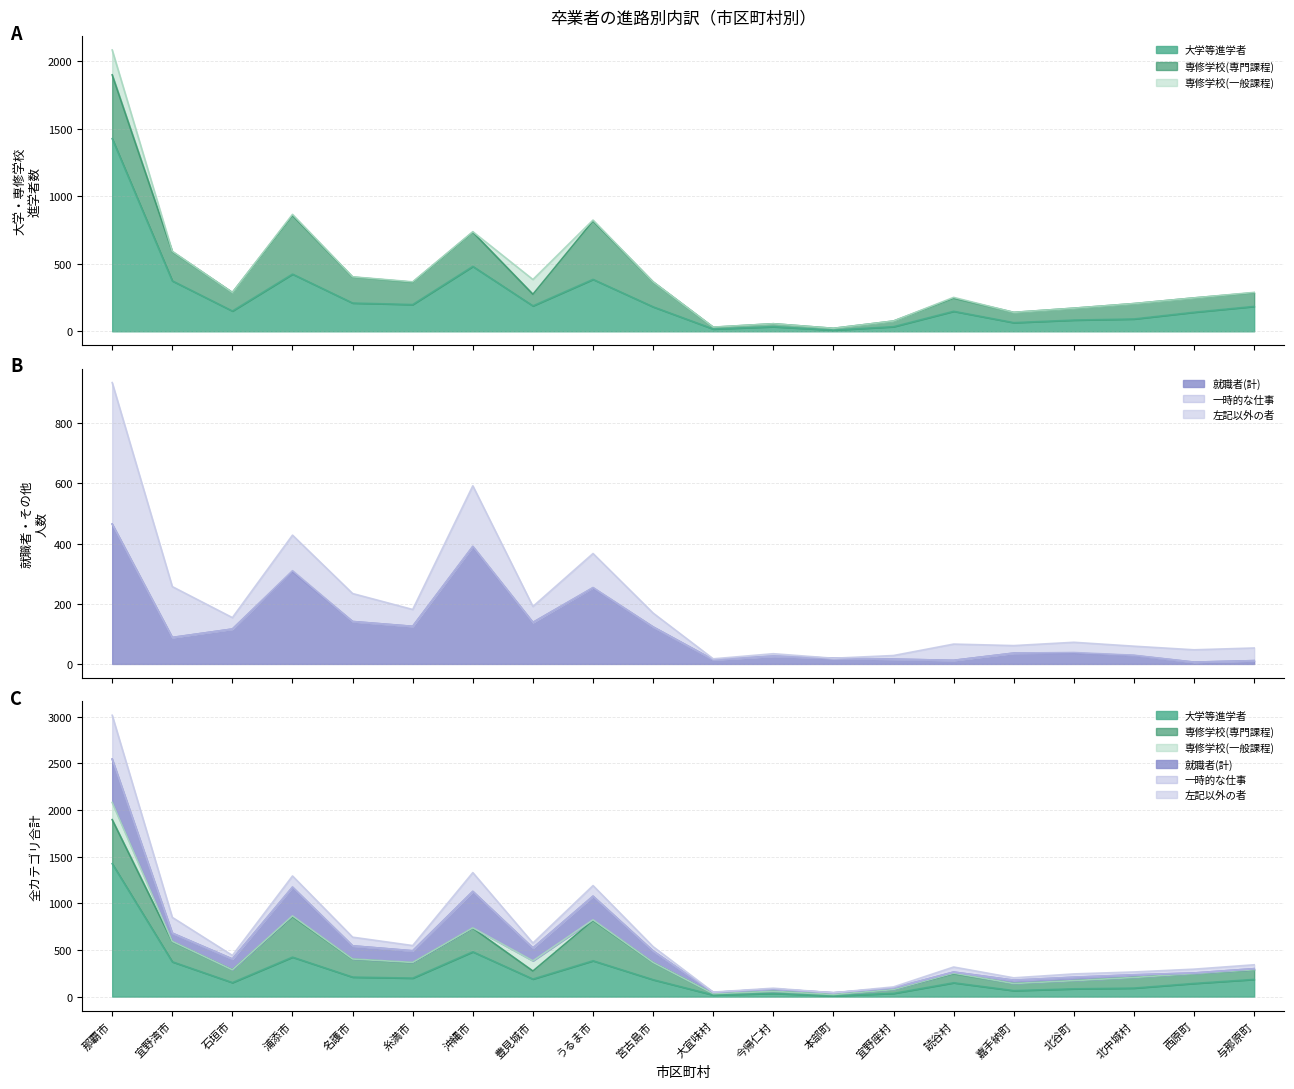

The value of 左記以外の者 at 与那原町 is 285. True or false?

False